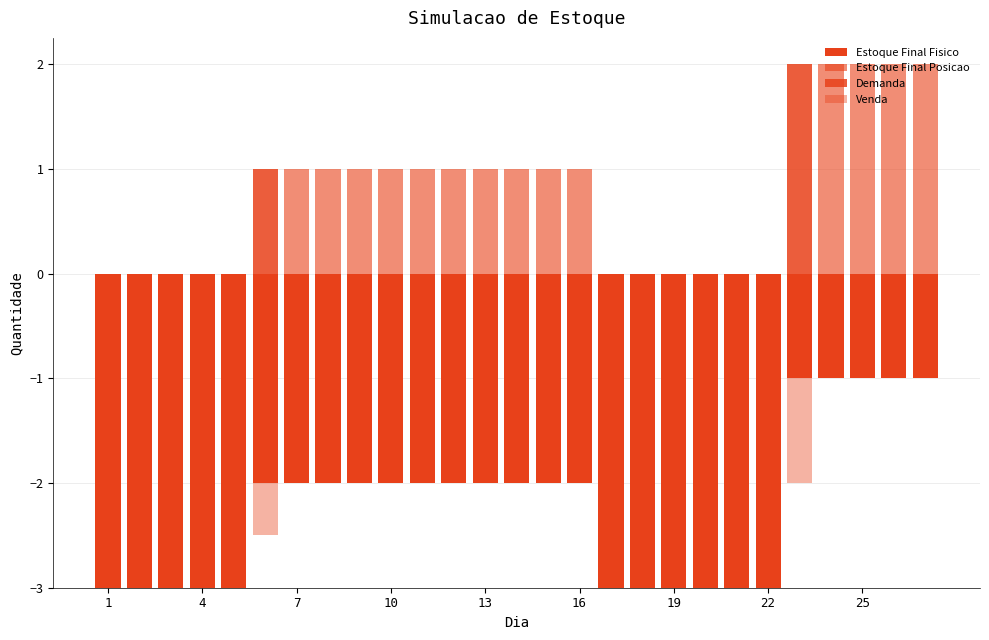

True or false: Venda has a value of -0.7 at 16.

False